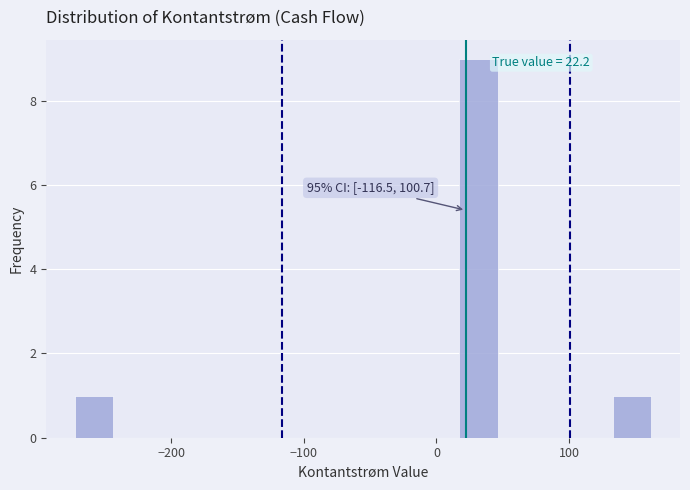

Around what value on the x-axis is the tallest bar? Give the approximate position of its centre, as read against the axis.

30